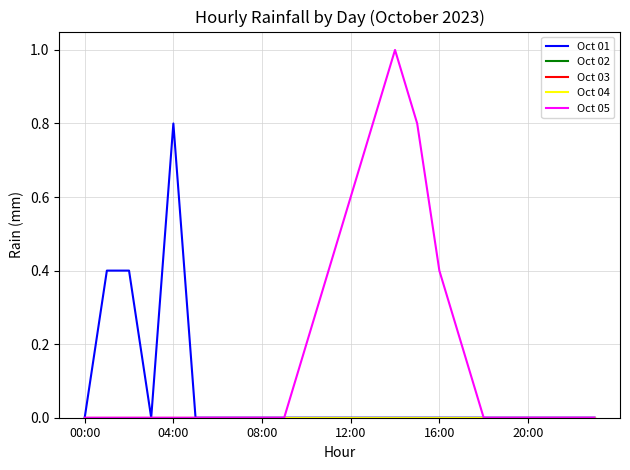

Is this an area chart (filled region under the line)?

No